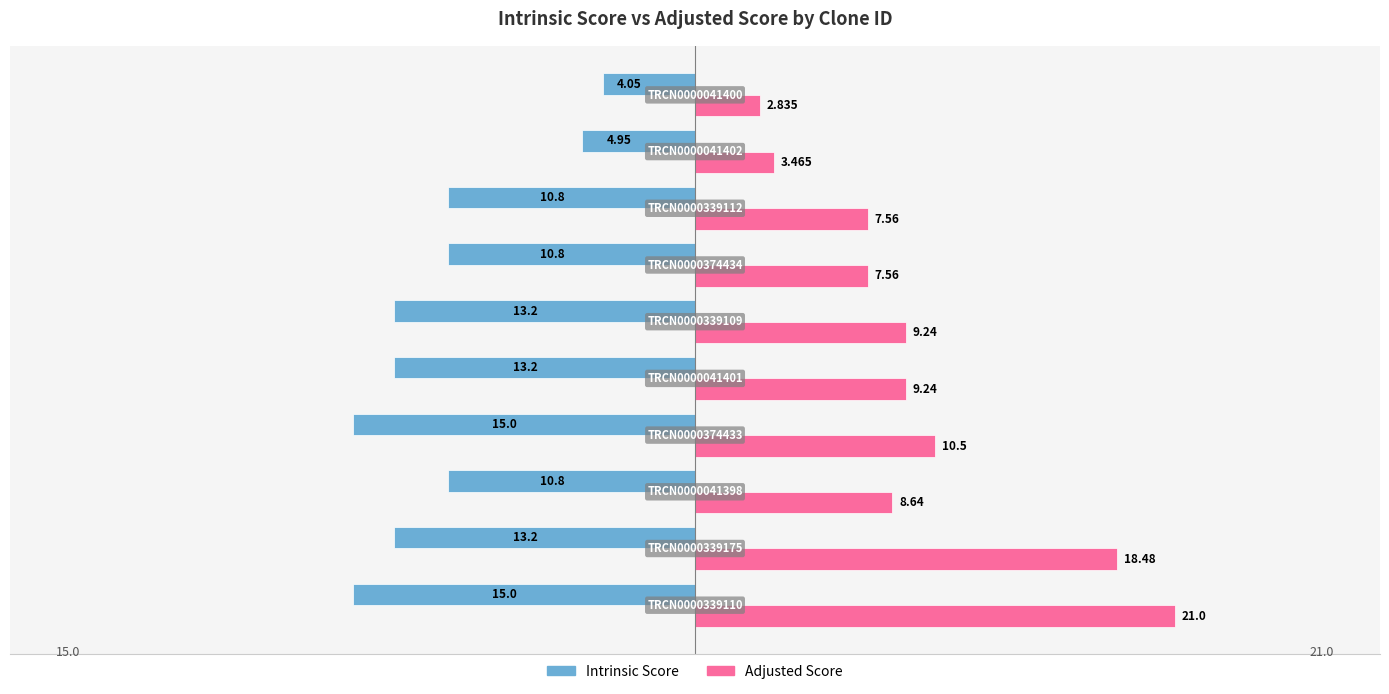

Which series has the largest total across all categories?

Adjusted Score